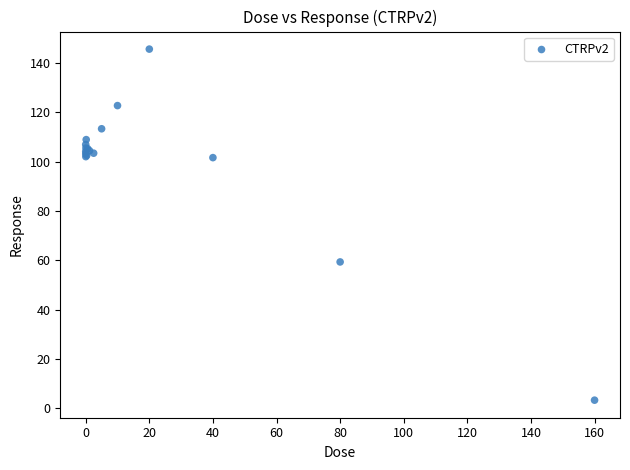

What Y value in the scatter plot is closest to 74?

59.3